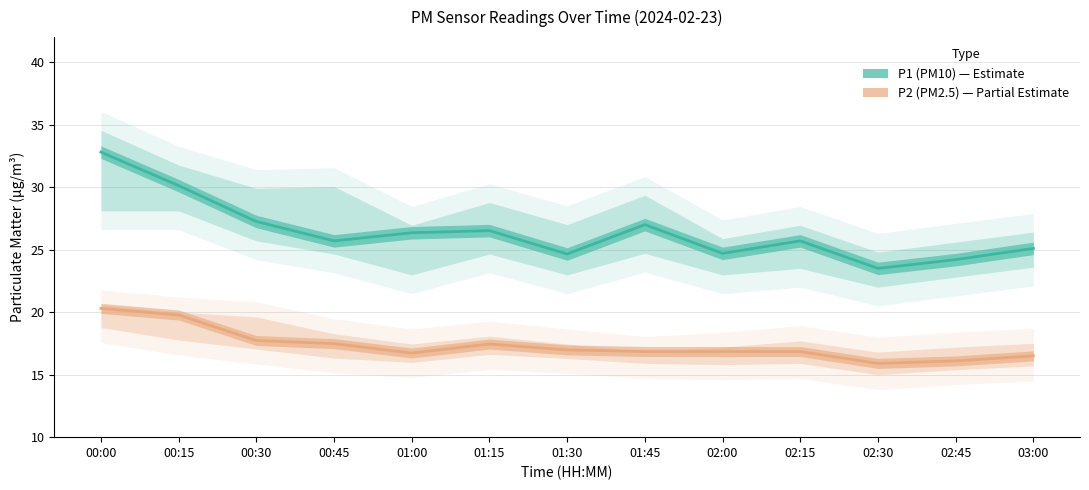

What is the sum of the P2 (PM2.5) values at 00:15 and 03:00?

36.3